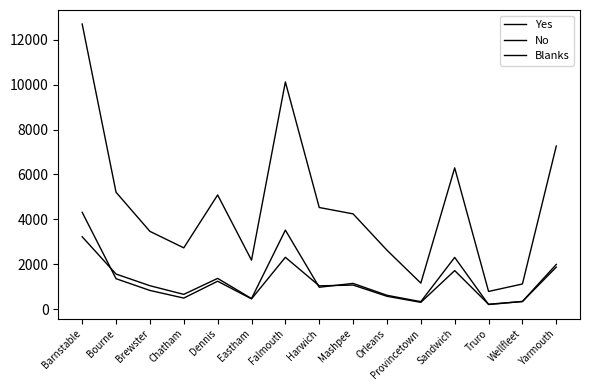

What is the total value across all series at Eastham?

3126